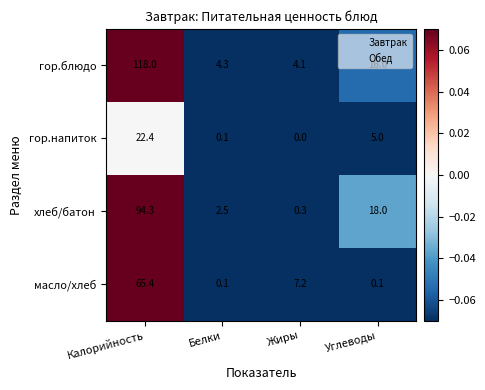

Where is масло/хлеб nearest to the value 32?

Жиры